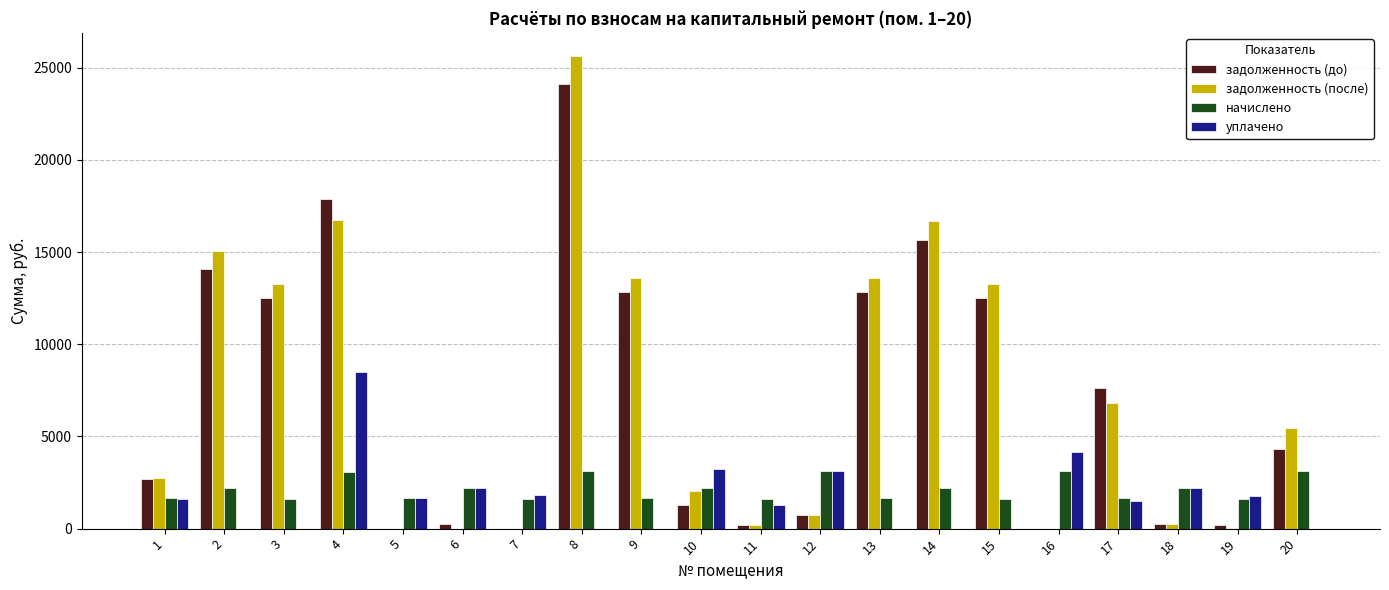

What is the sum of the начислено values at 10 and 4?

5301.9